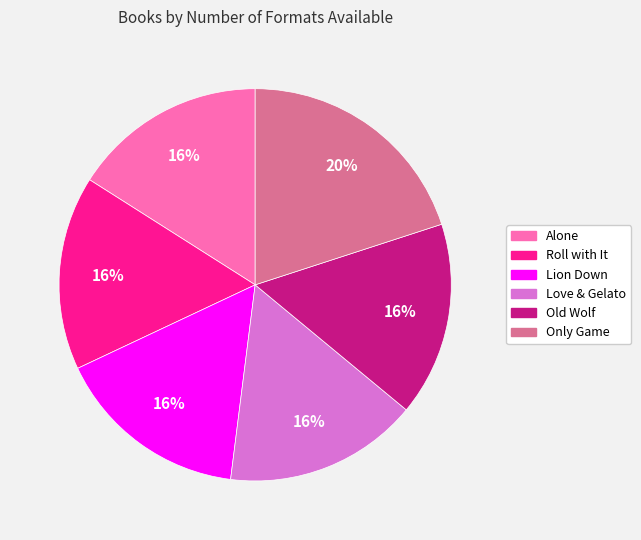

What is the largest slice in the pie chart?

Only Game